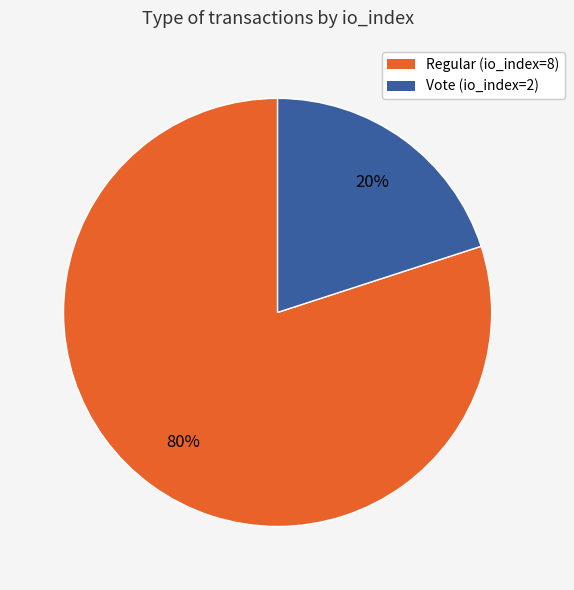

Is it true that Vote (io_index=2) is 32% of the pie?

False